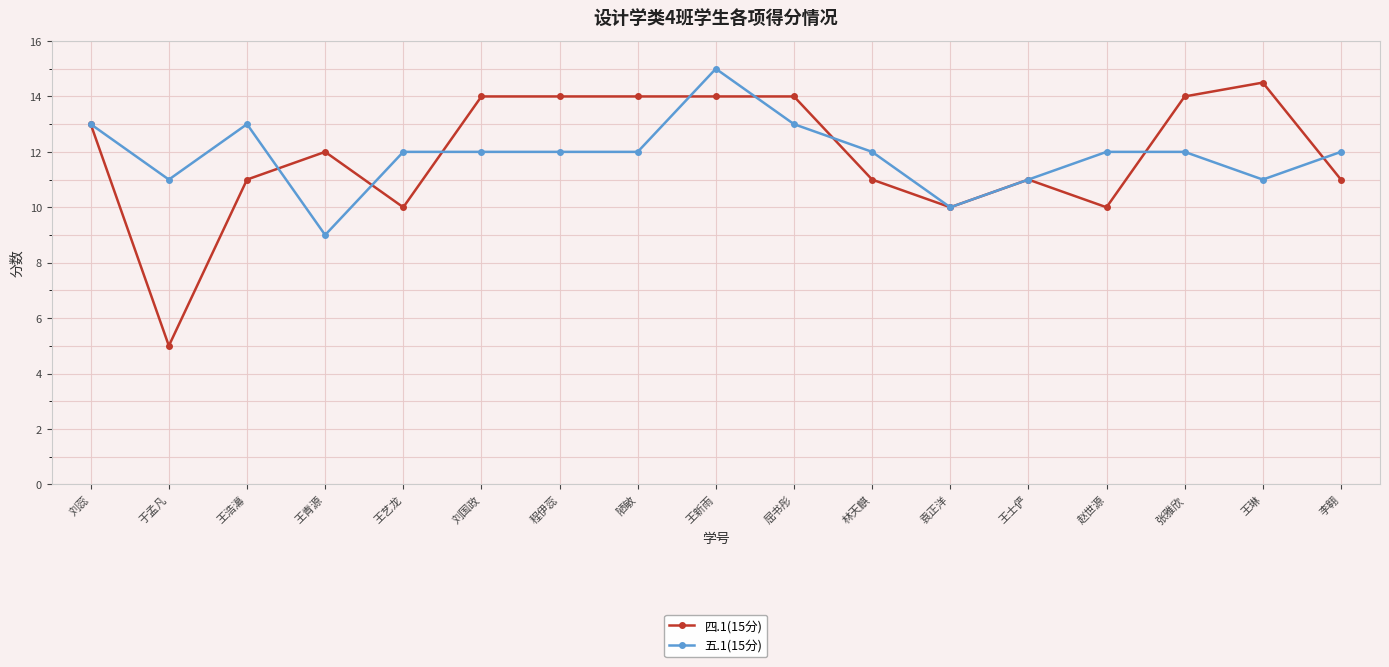

The value of 五.1(15分) at 林天麒 is 7.2. True or false?

False